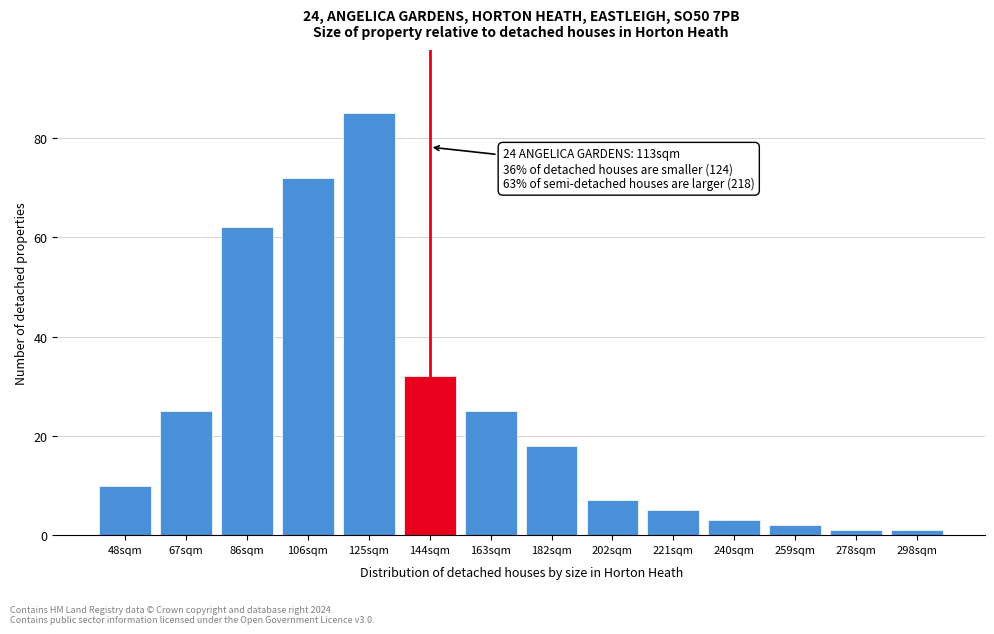

Reading left to right, what are all the values shown in this chart?

48sqm=10	67sqm=25	86sqm=62	106sqm=72	125sqm=85	144sqm=32	163sqm=25	182sqm=18	202sqm=7	221sqm=5	240sqm=3	259sqm=2	278sqm=1	298sqm=1